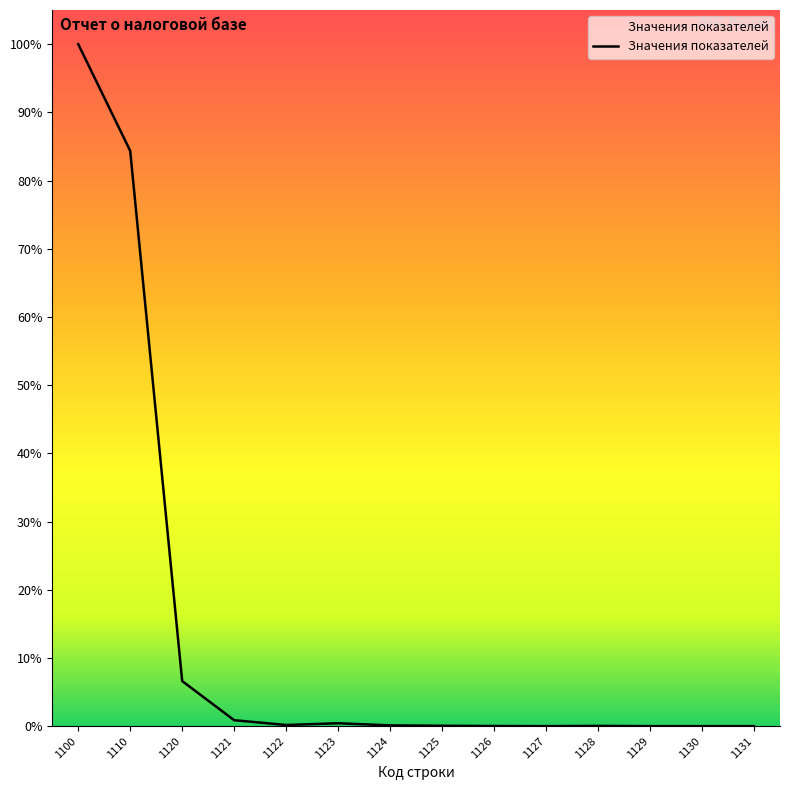

Does the chart display data point markers on the line(s)?

No